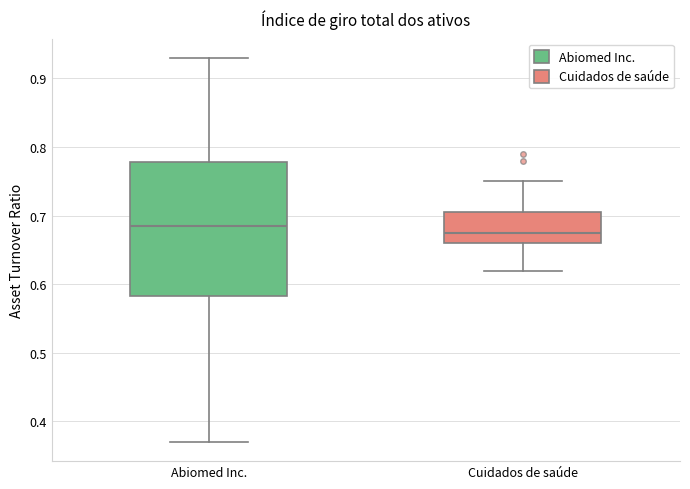

Reading left to right, transcribe this box plot: for each box, give where its median line is, the range the box spans, and where its two whiskers end, as read against the y-axis. The values are not printed on the chart, so give them approximately, as read against the axis.

Abiomed Inc.: median 0.69, box 0.58 to 0.78, whiskers 0.37 to 0.93
Cuidados de saúde: median 0.68, box 0.66 to 0.71, whiskers 0.62 to 0.75